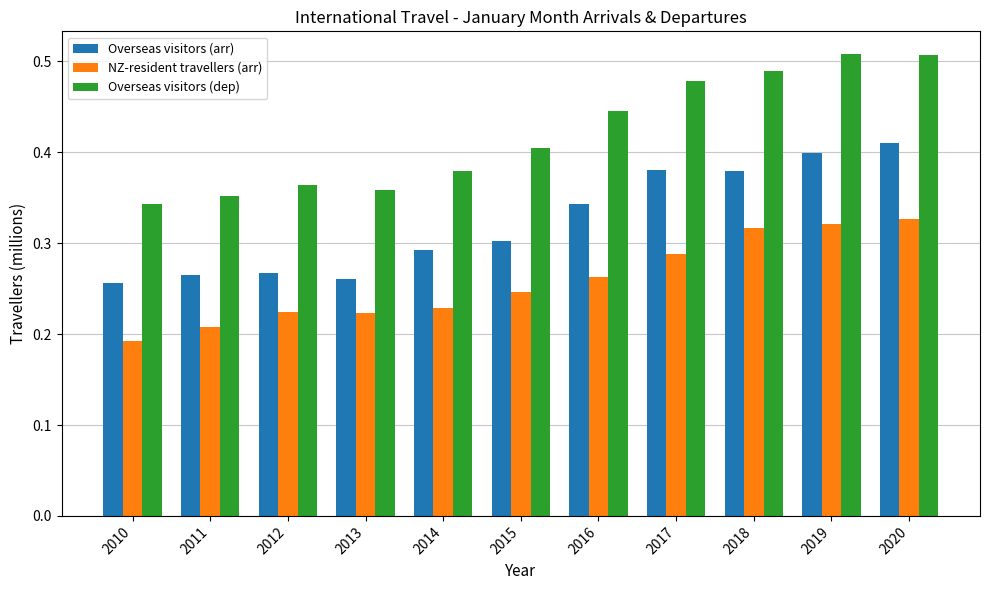

Which series has the largest range (max minus min)?

Overseas visitors (dep)